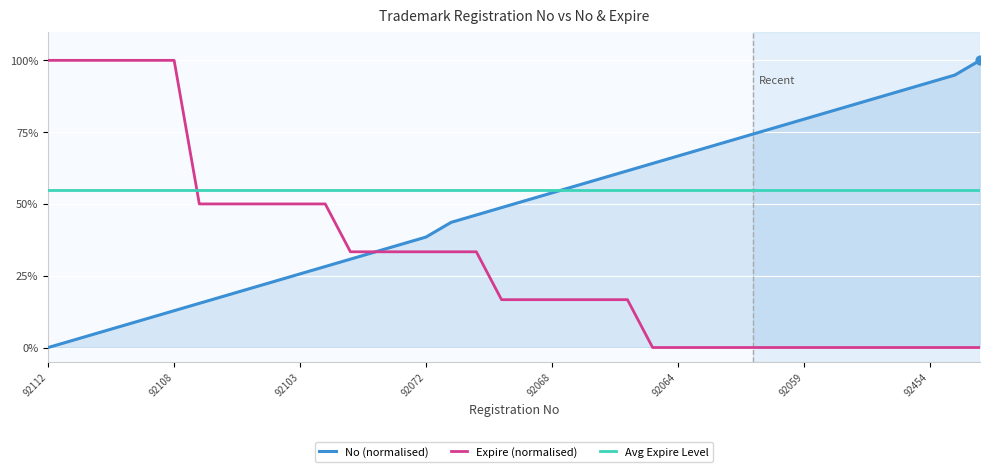

What are all the series names shown in the legend?

No (normalised), Expire (normalised), Avg Expire Level